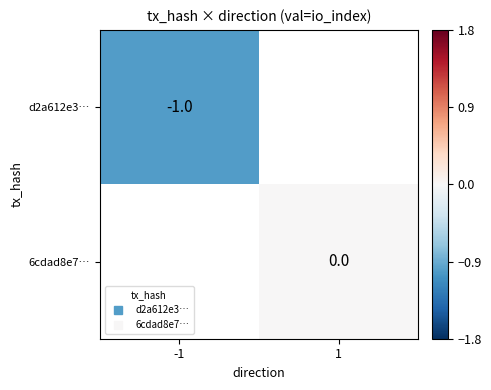

Rank the categories by 6cdad8e7… value from highest to lowest.

-1, 1